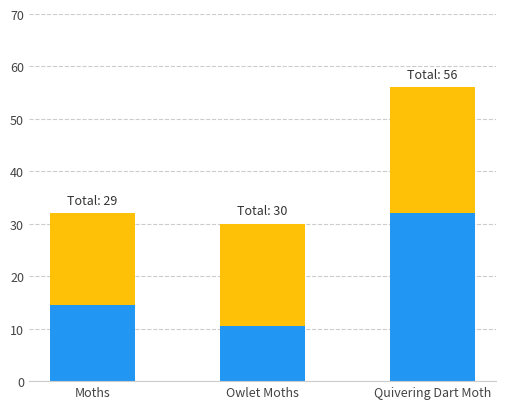

How many series are shown in this chart?

2